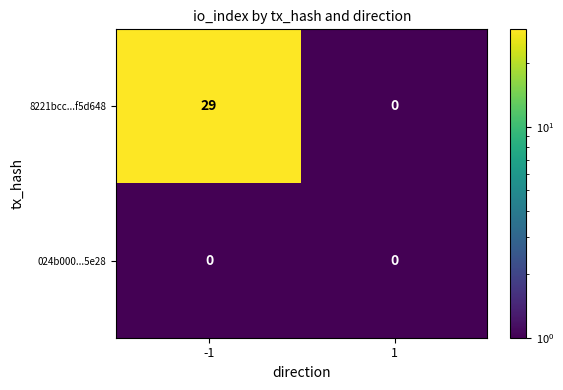

At how many categories does at least one series exceed 25?

1